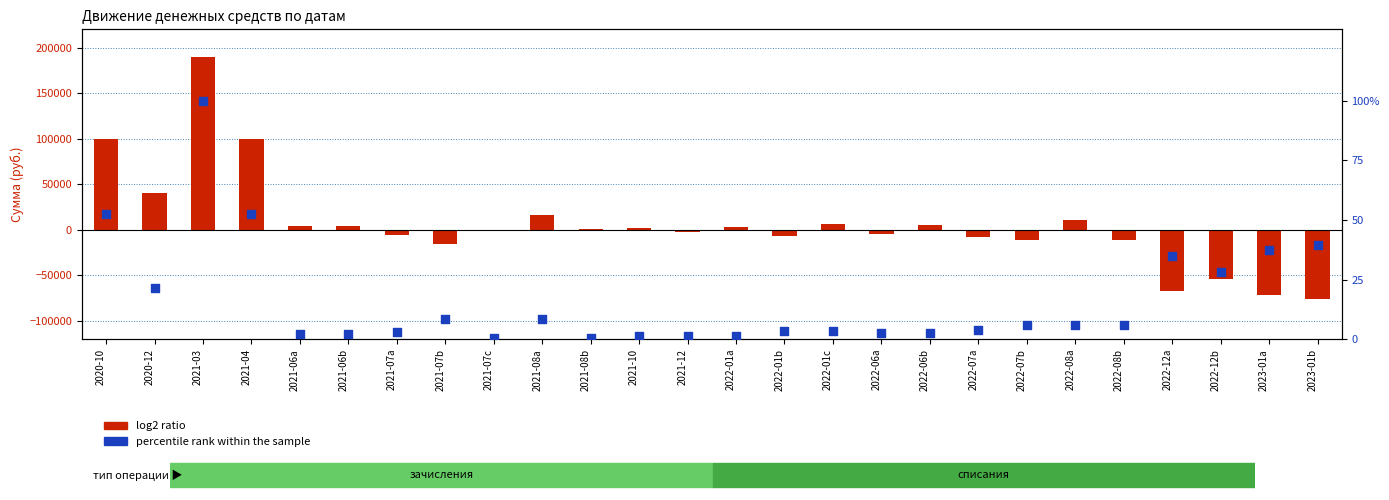

What are all the series names shown in the legend?

log2 ratio, percentile rank within the sample